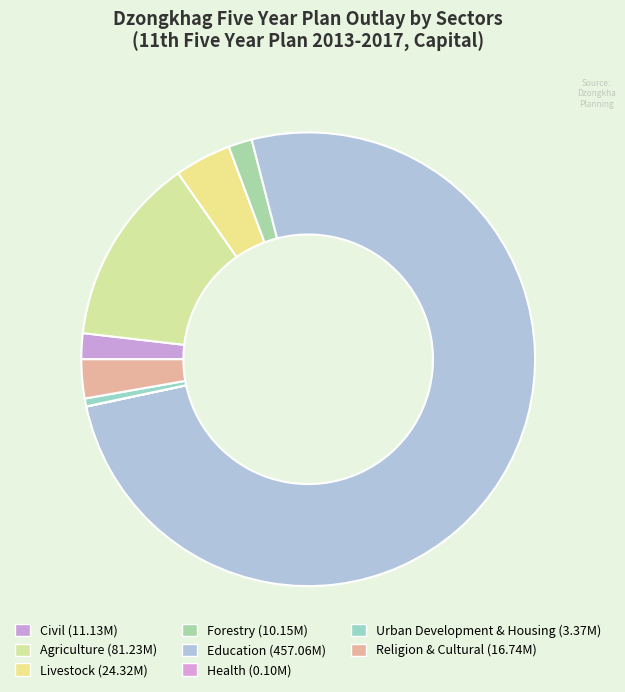

Combined, what portion of the pie is Civil and Health?

1.9%